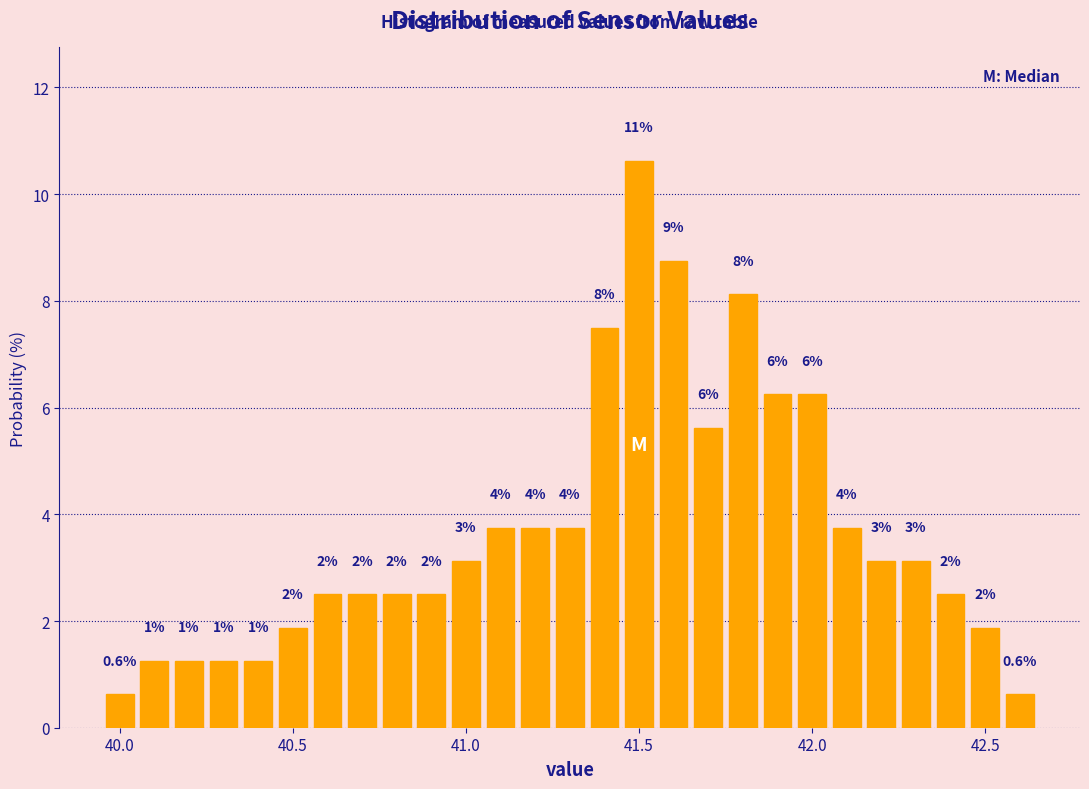

Read against the x-axis, roughly where is the centre of the tallest bar?

41.50